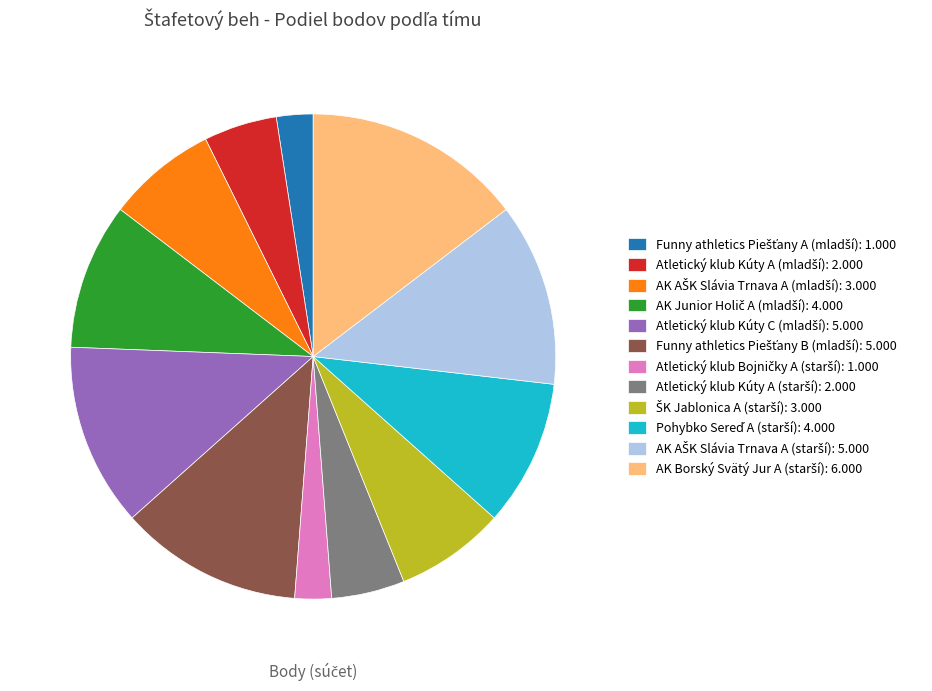

Is there a majority slice in this chart?

No